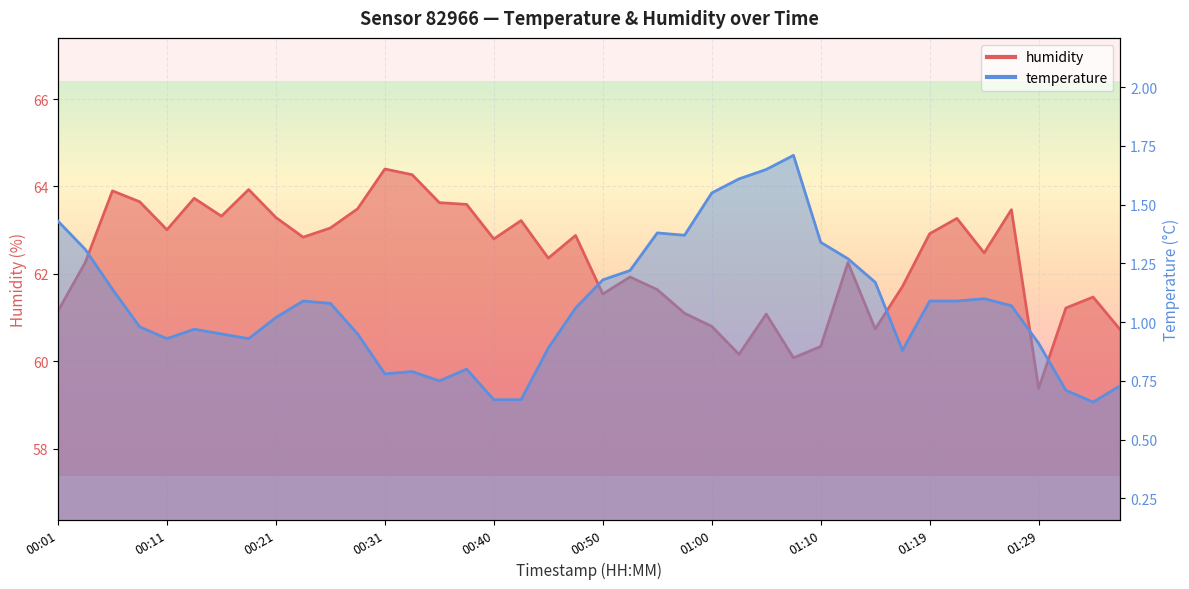

What is the label of the 31st point from the left?

01:14